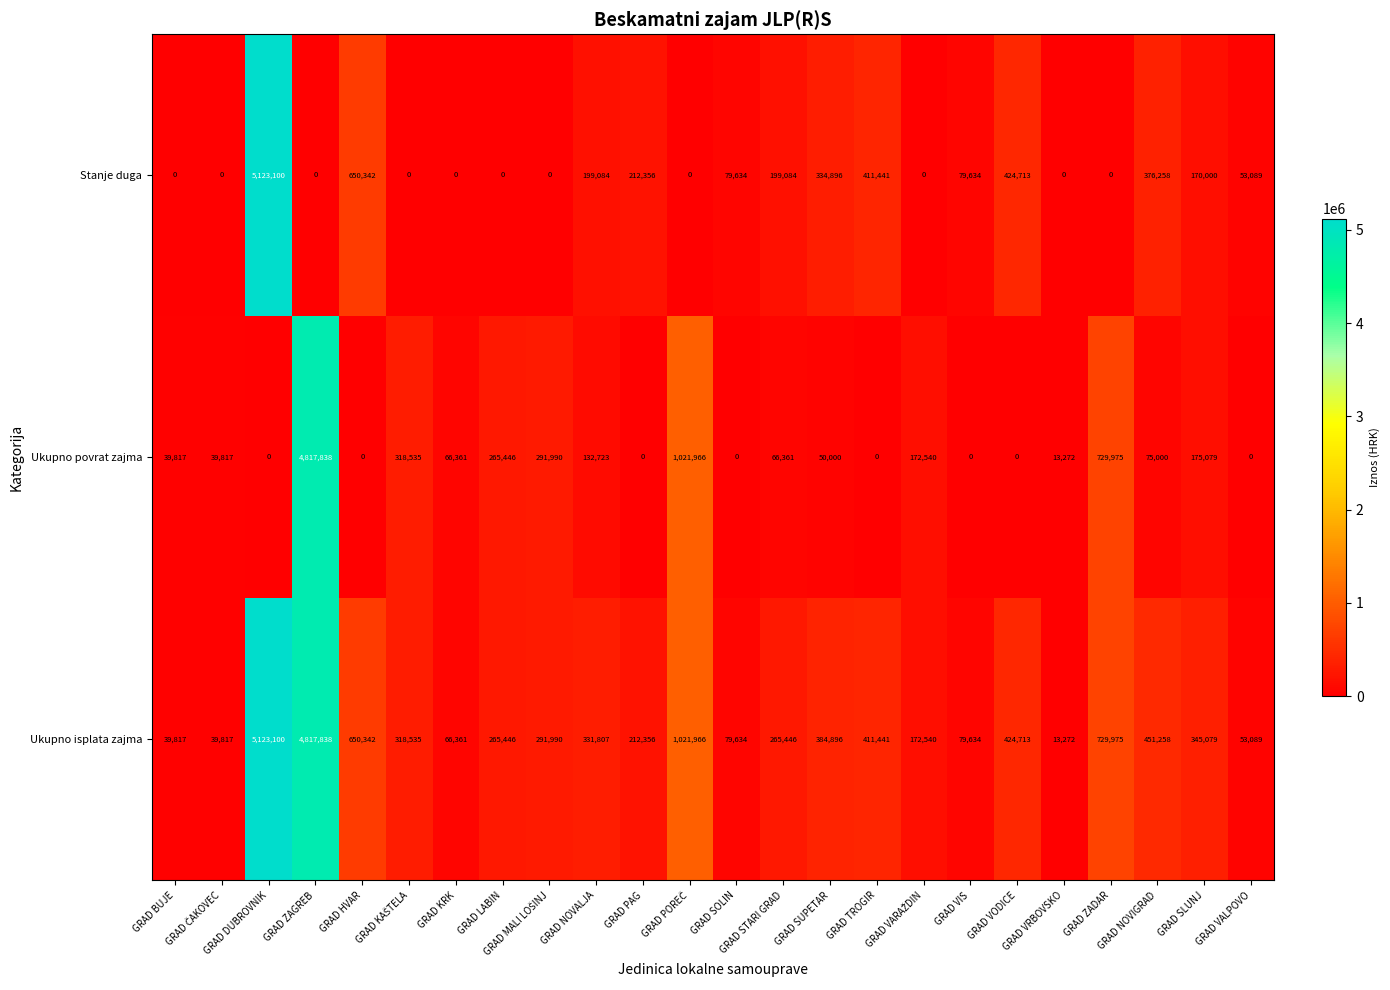

At which label does Ukupno povrat zajma first exceed 66361?

GRAD ZAGREB